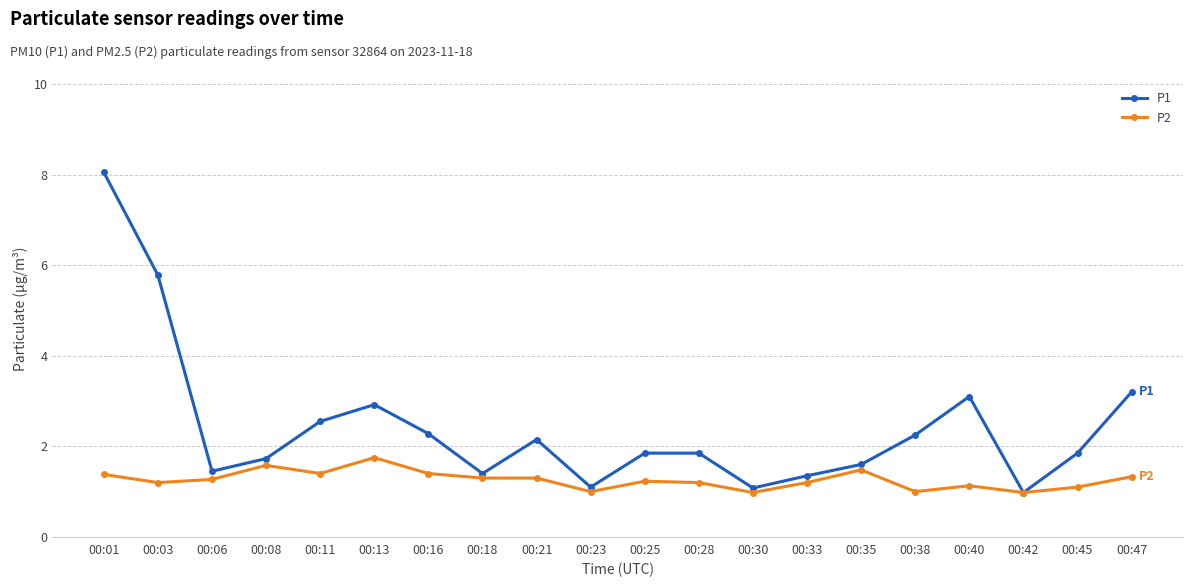

Does the chart display data point markers on the line(s)?

Yes